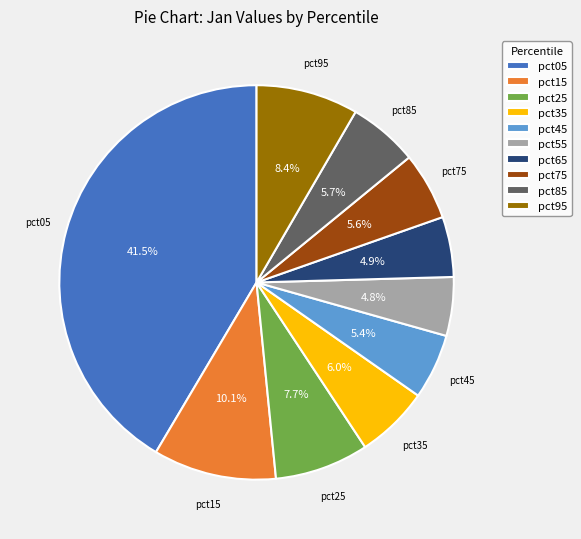

To the nearest percent, what is the difference between the largest and smallest slice percentages?

37%